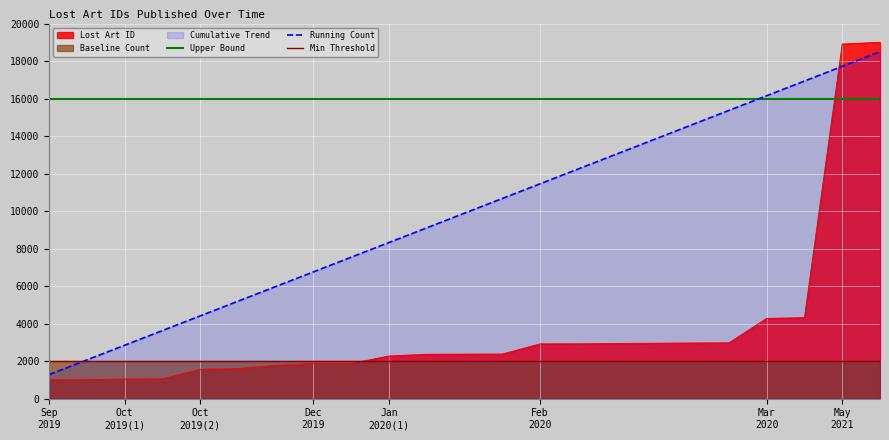

Which series has the largest range (max minus min)?

Lost Art ID